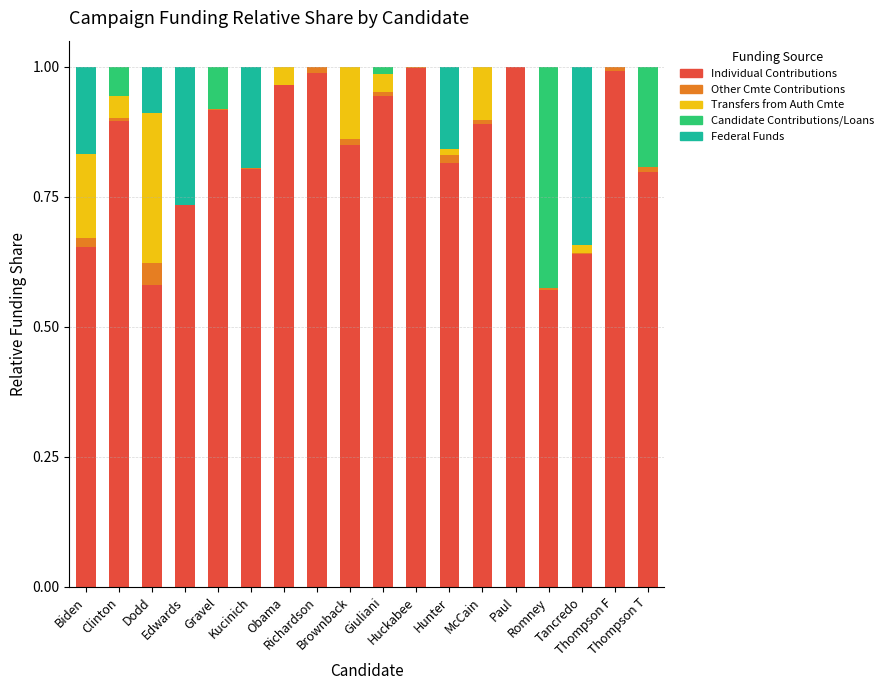

True or false: Other Committee Contributions has a value of 0.0 at Thompson T.

False